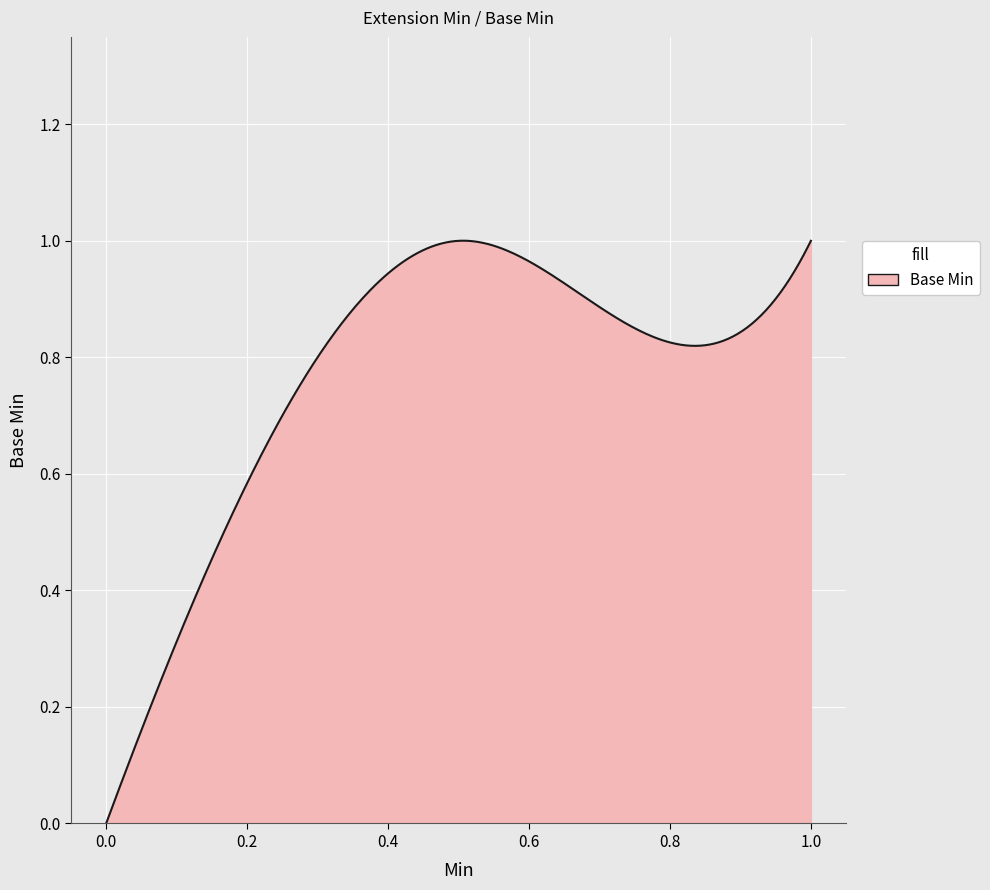

What is the difference between the maximum and minimum values?

1